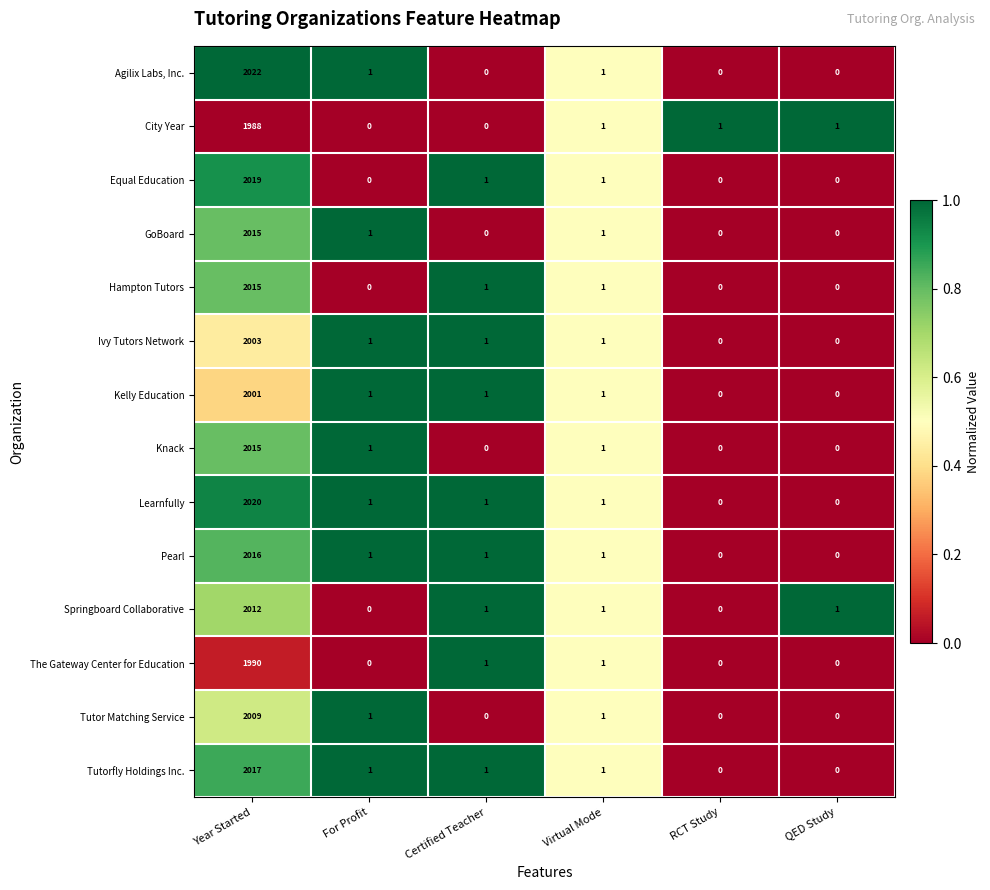

Which series has the widest spread of values?

Agilix Labs, Inc.